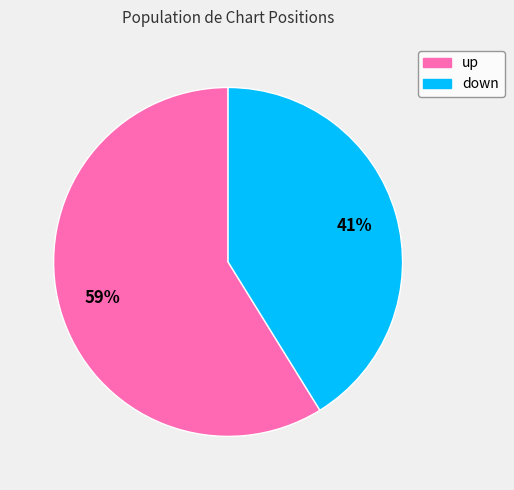

To the nearest percent, what percentage of the pie is down?

41%